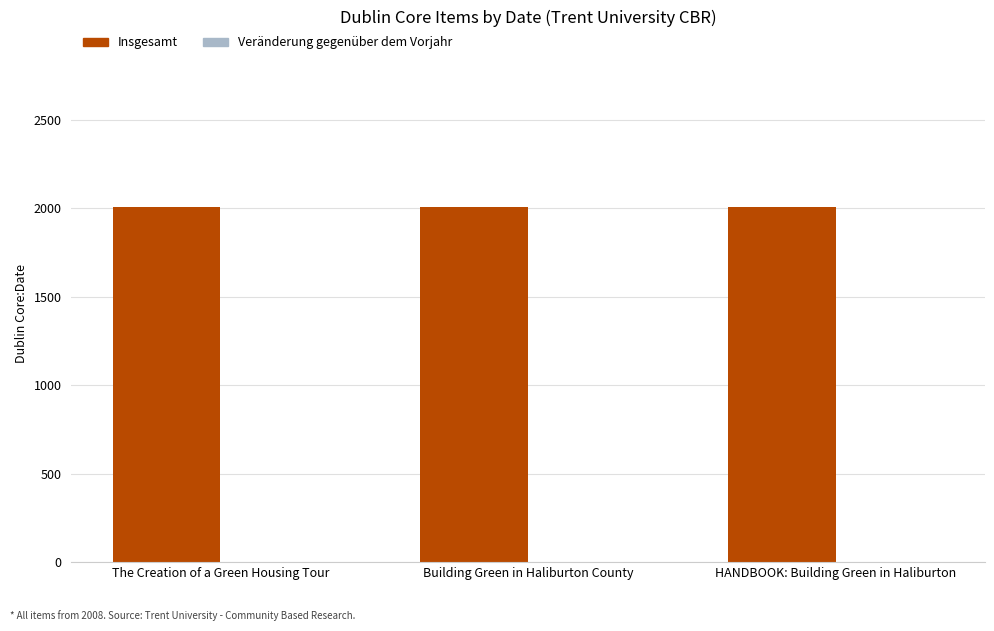

What are all the series names shown in the legend?

Insgesamt, Veränderung gegenüber dem Vorjahr